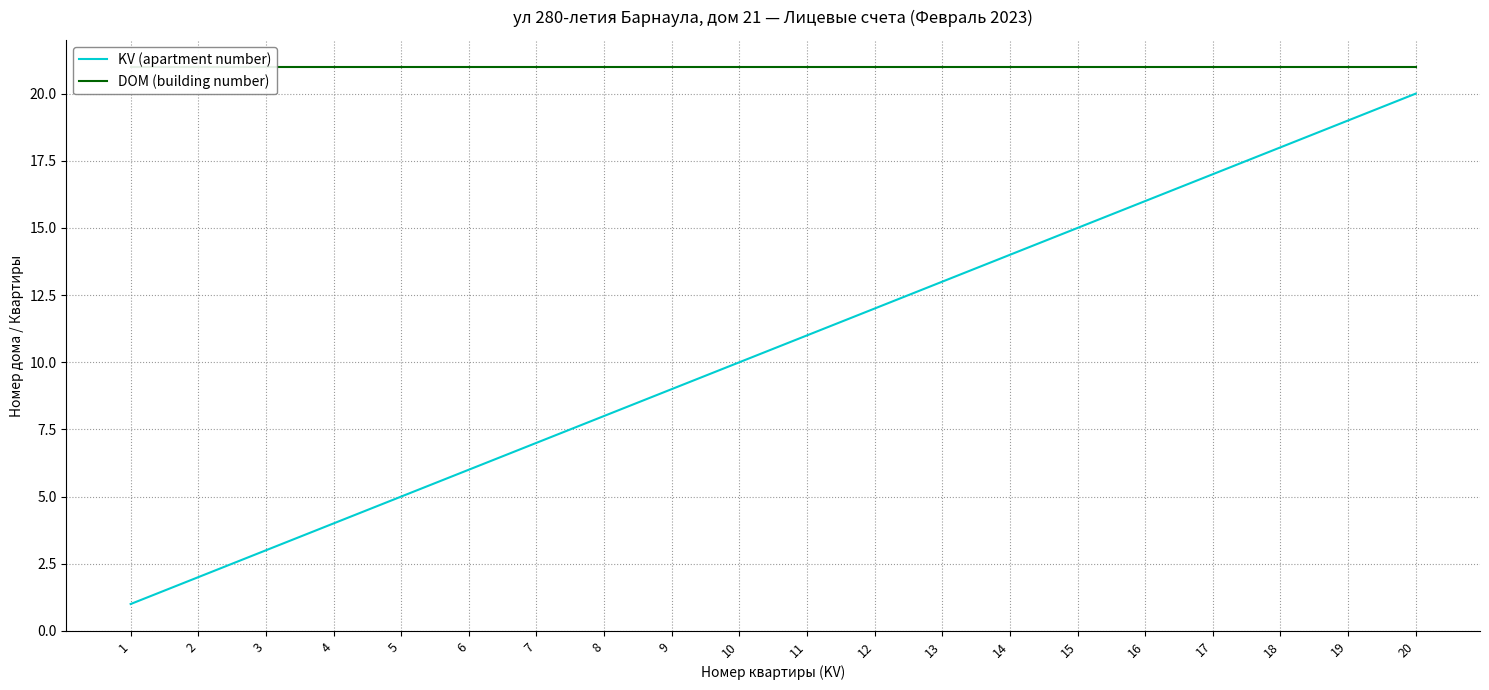

Where is DOM (building number) nearest to the value 21?

1